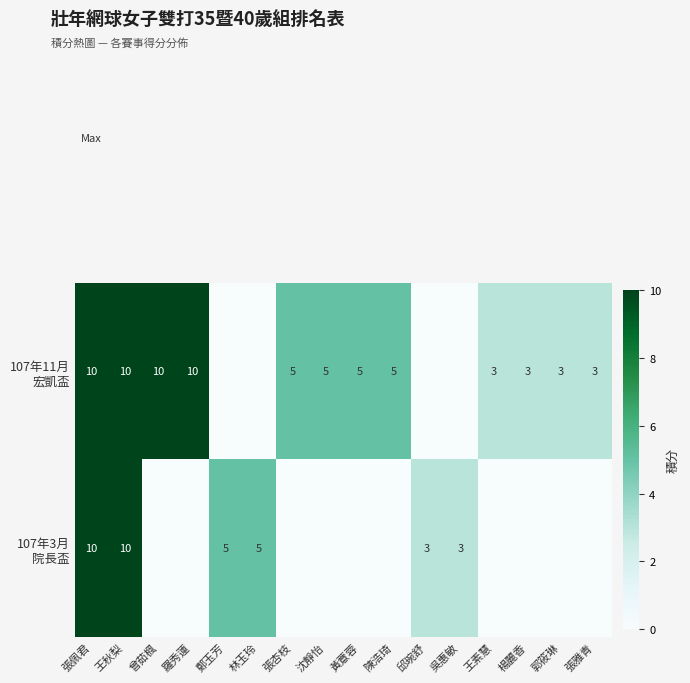

How many categories are shown in the chart?

16